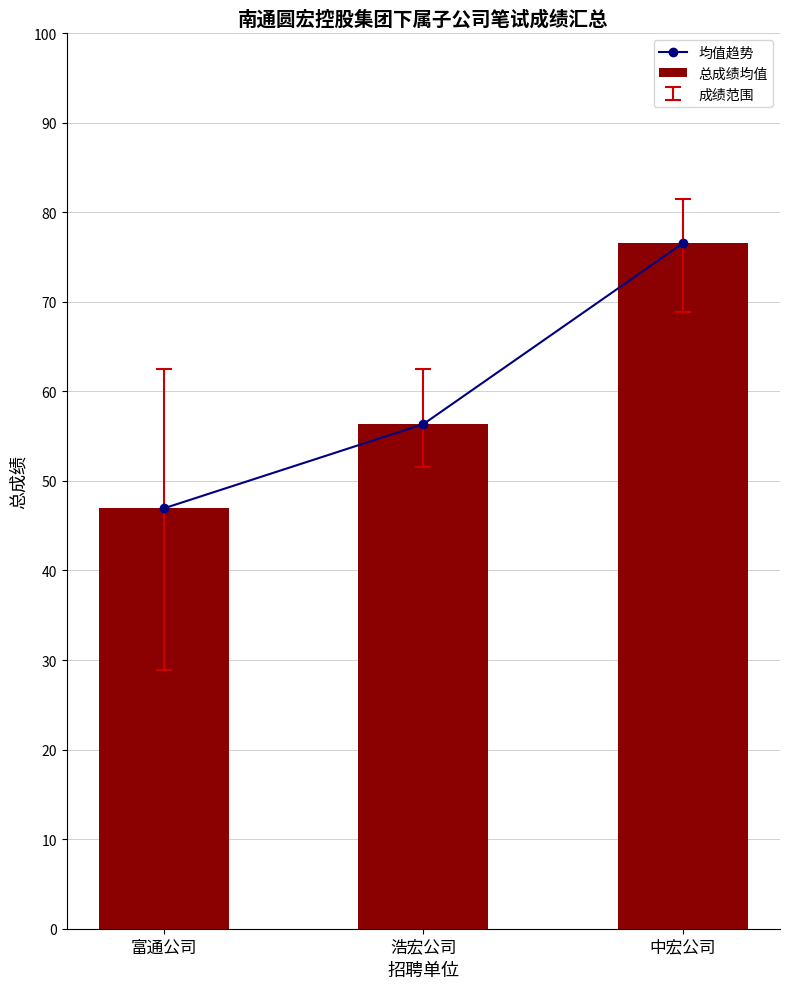

At which category is the sum across all series the highest?

中宏公司